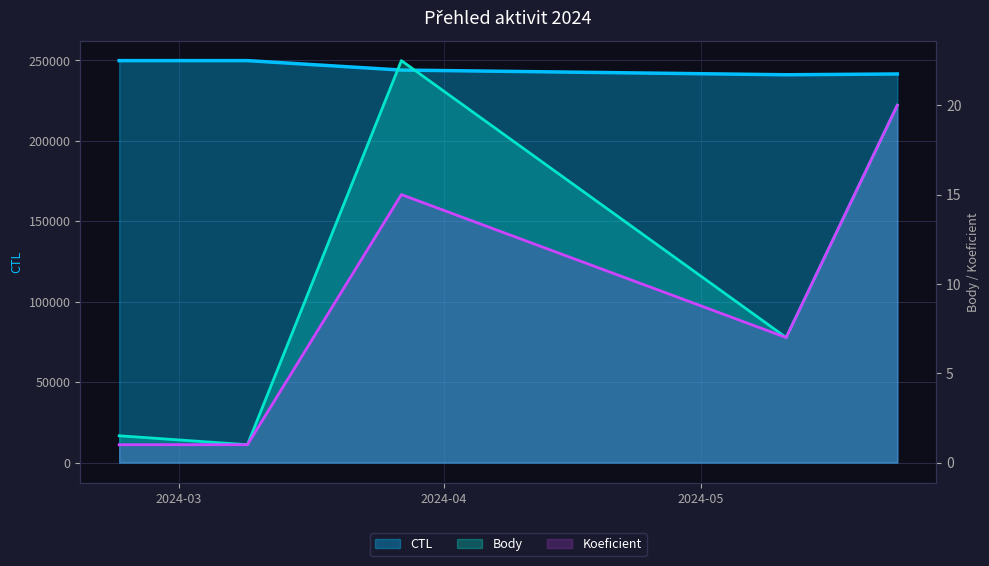

Where is the first local minimum for CTL?

2024-05-11